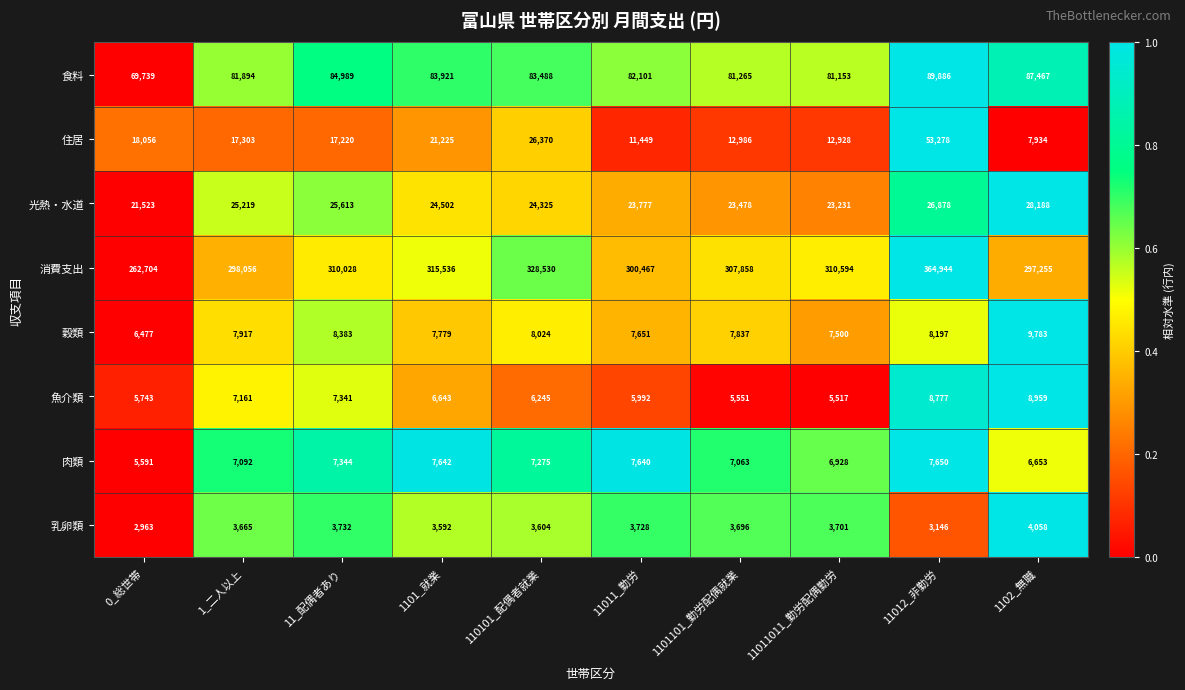

What is the sum of the 穀類 values at 11011_勤労 and 1_二人以上?

15568